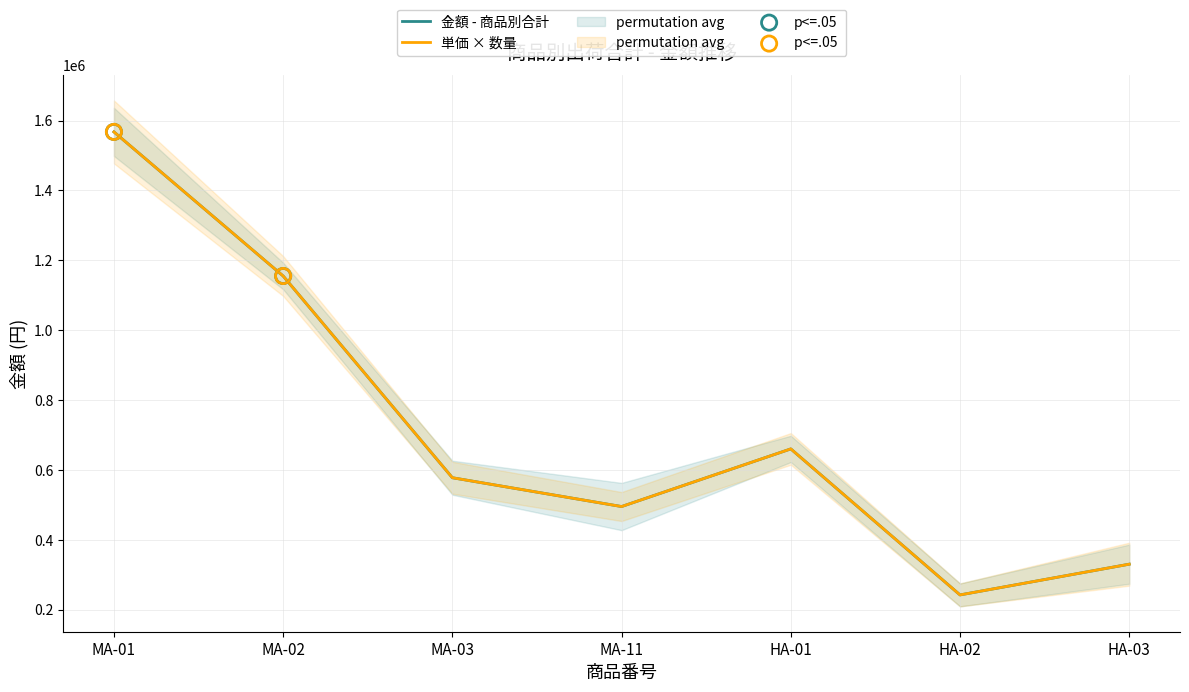

At which category is the sum across all series the highest?

MA-01